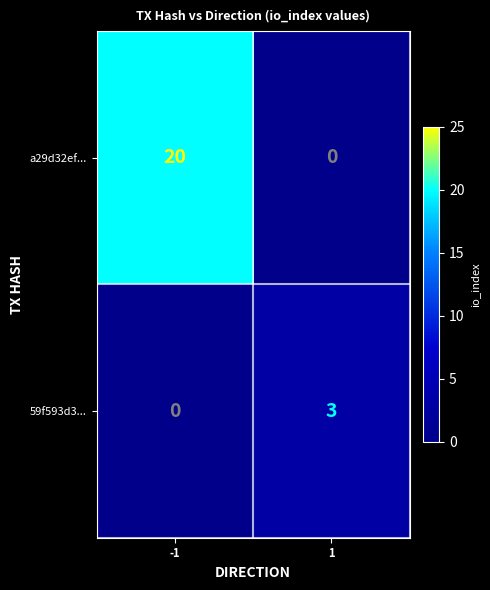

Reading left to right, extract all data points from this chart.

a29d32ef...: 20	0
59f593d3...: 0	3